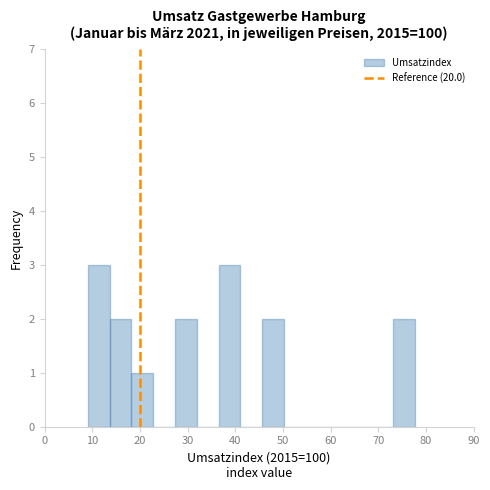

Reading left to right, transcribe this chart: for each bar, give the range it covers on the x-axis and its height. Neither the bar edges nor the heights are printed on the chart, so give them approximately, as read against the axes.

9 to 14: 3
14 to 18: 2
18 to 23: 1
23 to 27: 0
27 to 32: 2
32 to 37: 0
37 to 41: 3
41 to 46: 0
46 to 50: 2
50 to 55: 0
55 to 59: 0
59 to 64: 0
64 to 68: 0
68 to 73: 0
73 to 78: 2